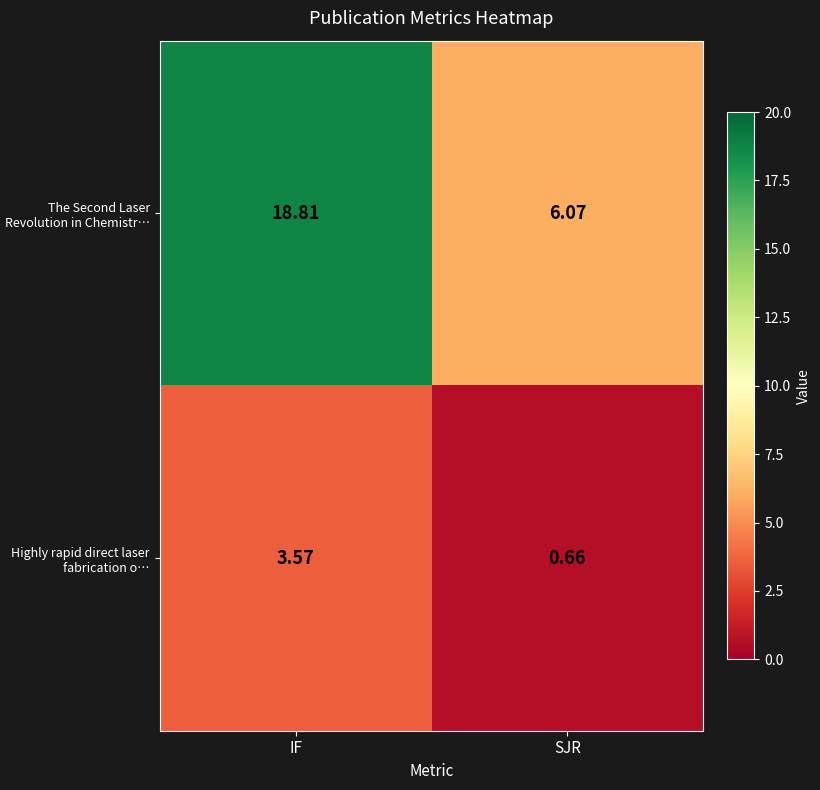

List the series in order of their overall mean, lowest first.

Highly rapid direct laser fabrication o…, The Second Laser Revolution in Chemistr…